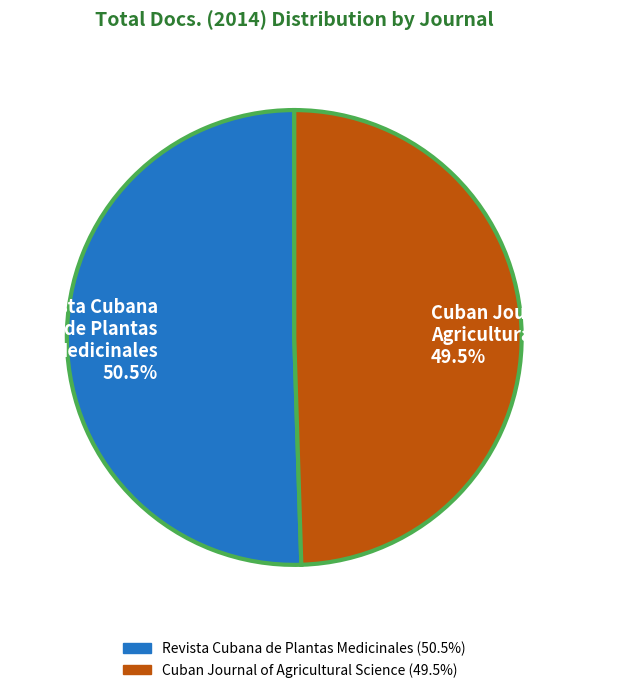

Rank the categories by value from lowest to highest.

Cuban Journal of Agricultural Science, Revista Cubana de Plantas Medicinales